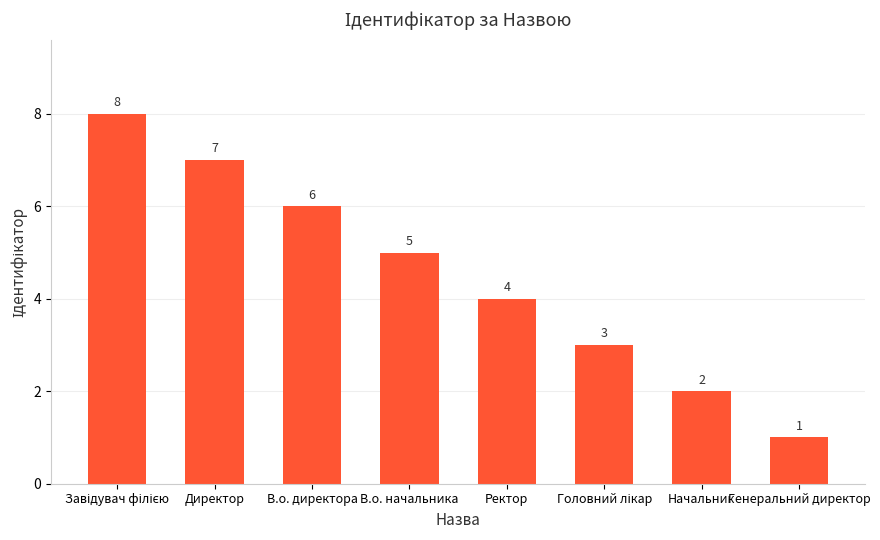

What is the greatest value displayed?

8